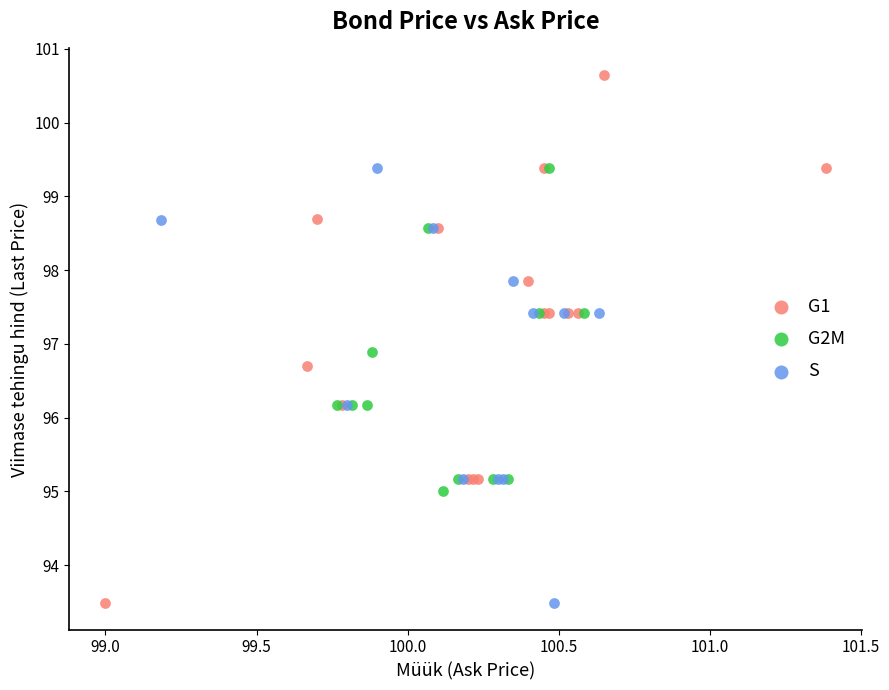

Which series has the largest Y range (max minus min)?

G1